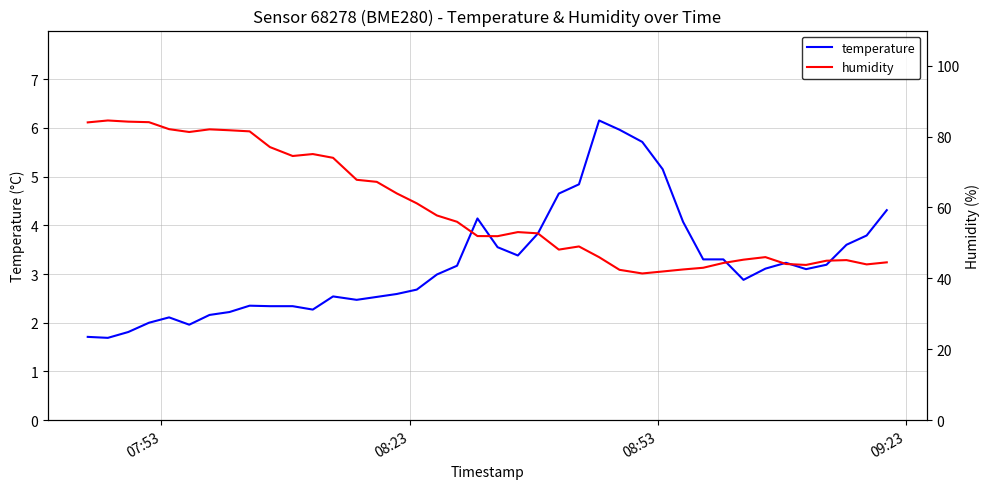

What is the minimum value for temperature?

1.7